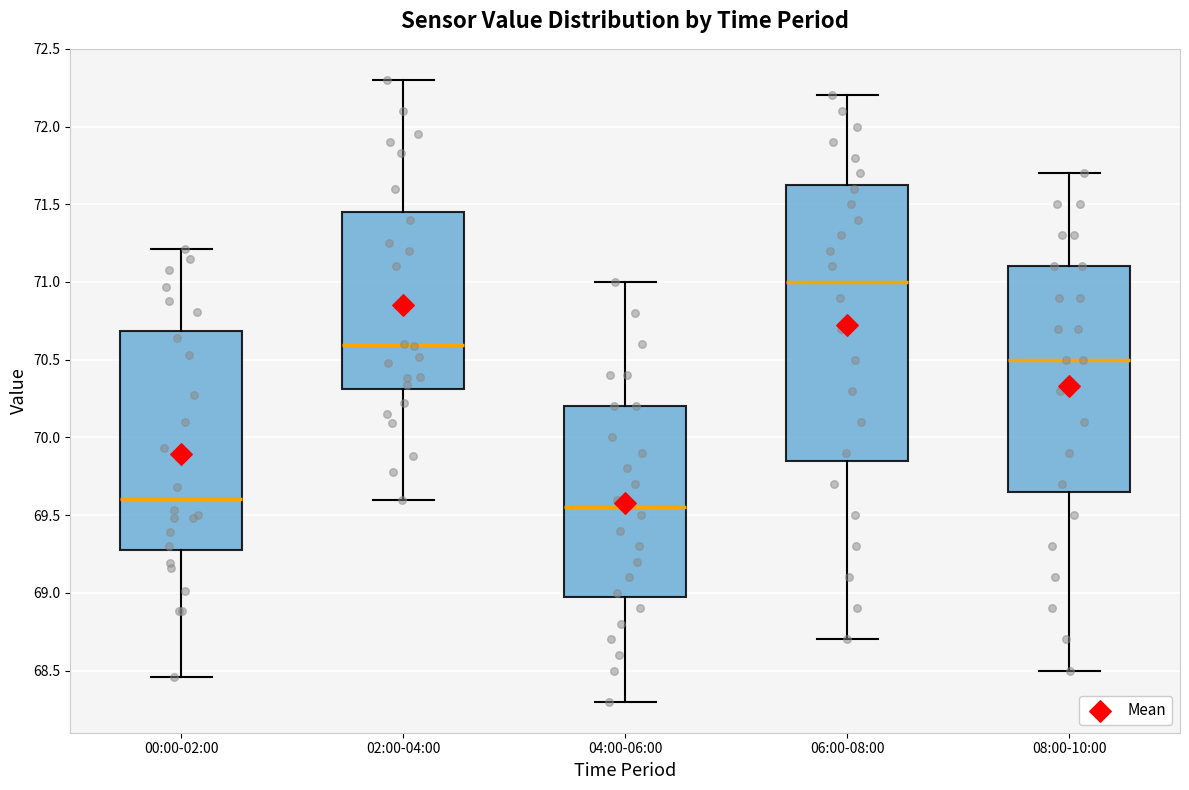

Where does the median line of the box for 02:00-04:00 sit on the y-axis? The values are not printed on the chart, so give them approximately, as read against the axis.

70.60